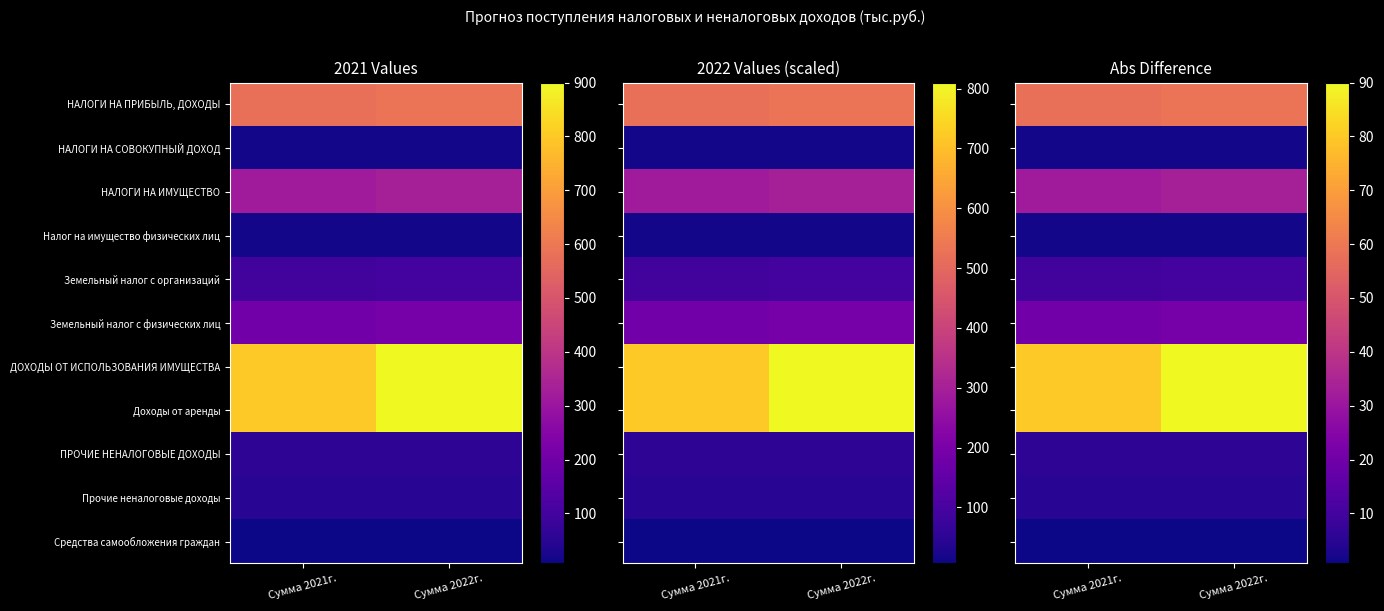

Rank the series at Сумма 2021г. from lowest to highest value.

Средства самообложения граждан, НАЛОГИ НА СОВОКУПНЫЙ ДОХОД, Налог на имущество физических лиц, Прочие неналоговые доходы, ПРОЧИЕ НЕНАЛОГОВЫЕ ДОХОДЫ, Земельный налог с организаций, Земельный налог с физических лиц, НАЛОГИ НА ИМУЩЕСТВО, НАЛОГИ НА ПРИБЫЛЬ, ДОХОДЫ, ДОХОДЫ ОТ ИСПОЛЬЗОВАНИЯ ИМУЩЕСТВА, Доходы от аренды